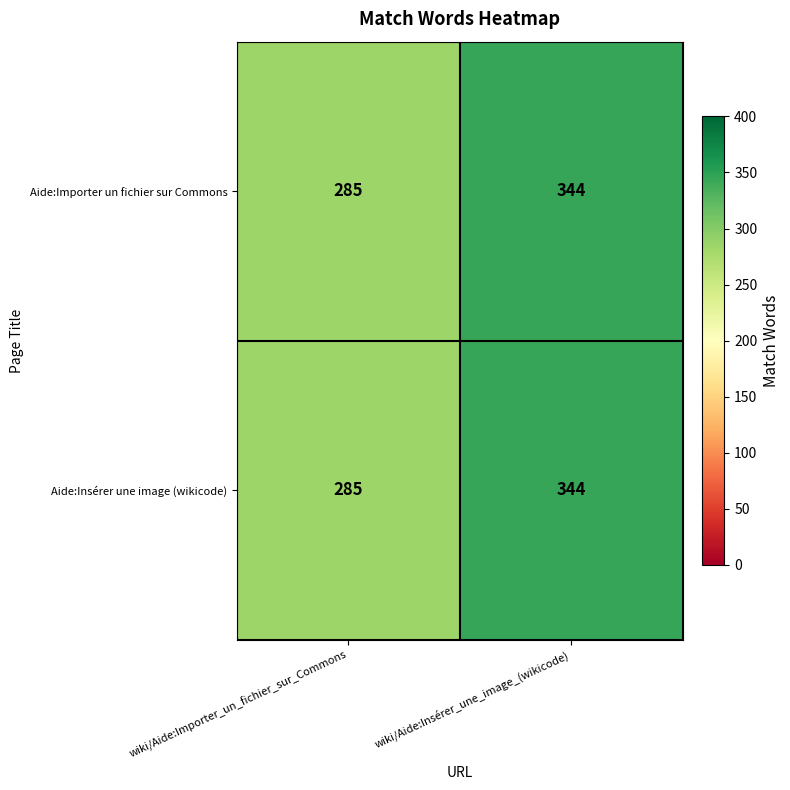

Rank the categories by Aide:Importer un fichier sur Commons value from highest to lowest.

wiki/Aide:Insérer_une_image_(wikicode), wiki/Aide:Importer_un_fichier_sur_Commons